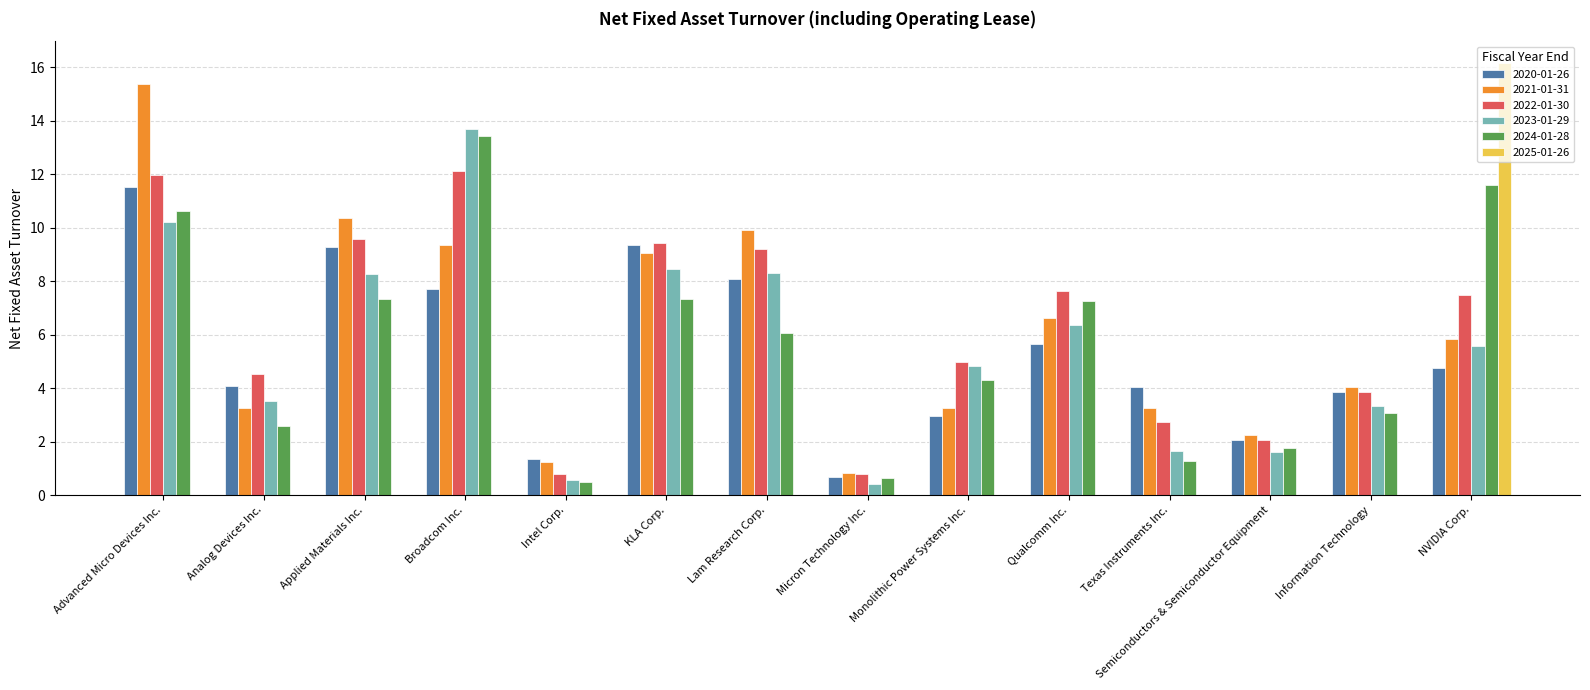

What is the sum of all 2020-01-26 values?

75.3